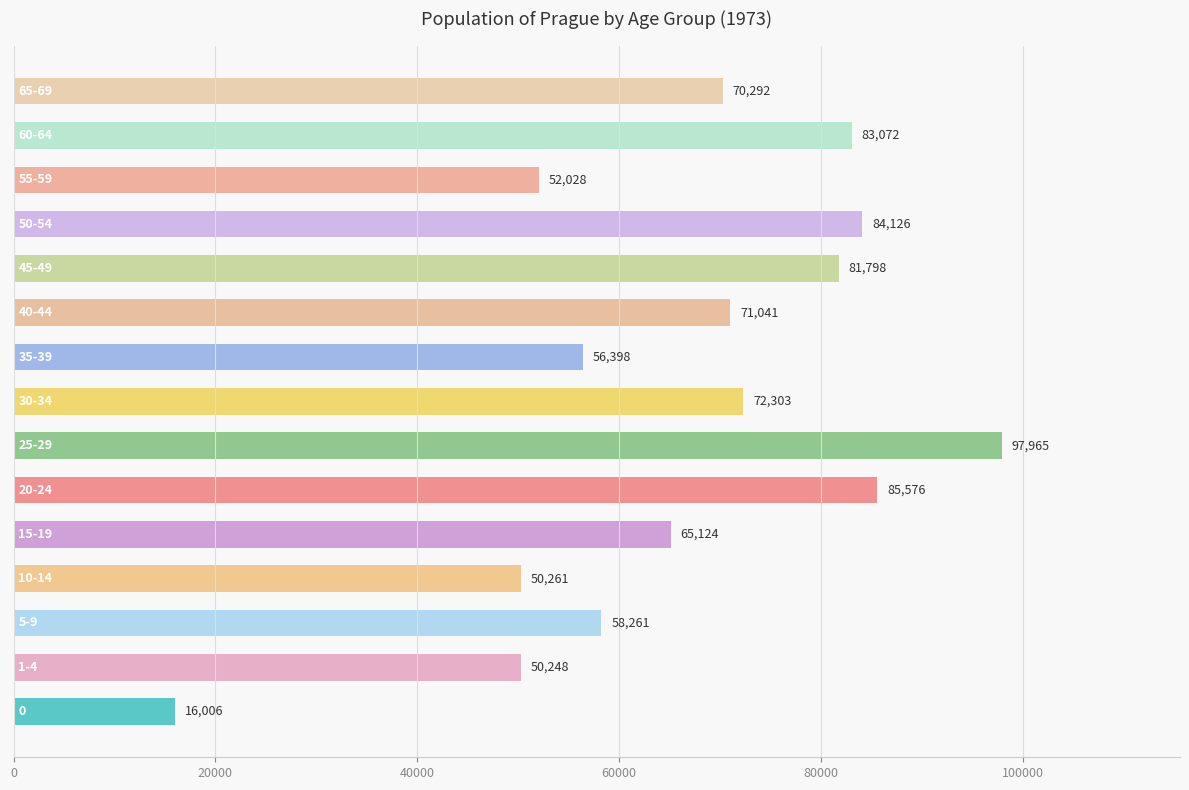

What is the greatest value displayed?

97965